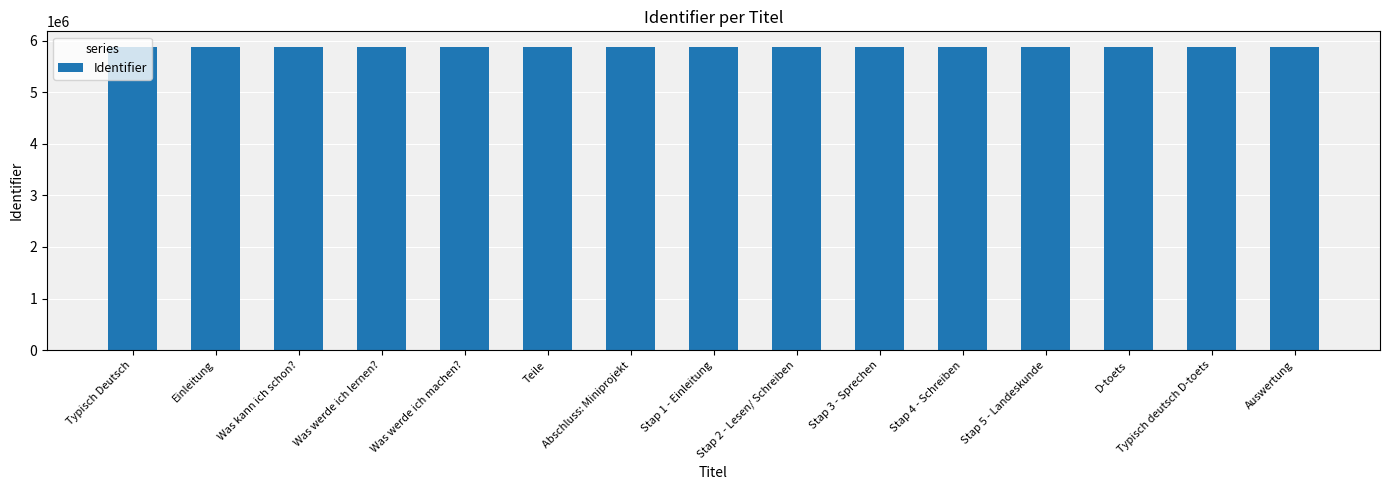

What position from the right is D-toets?

3